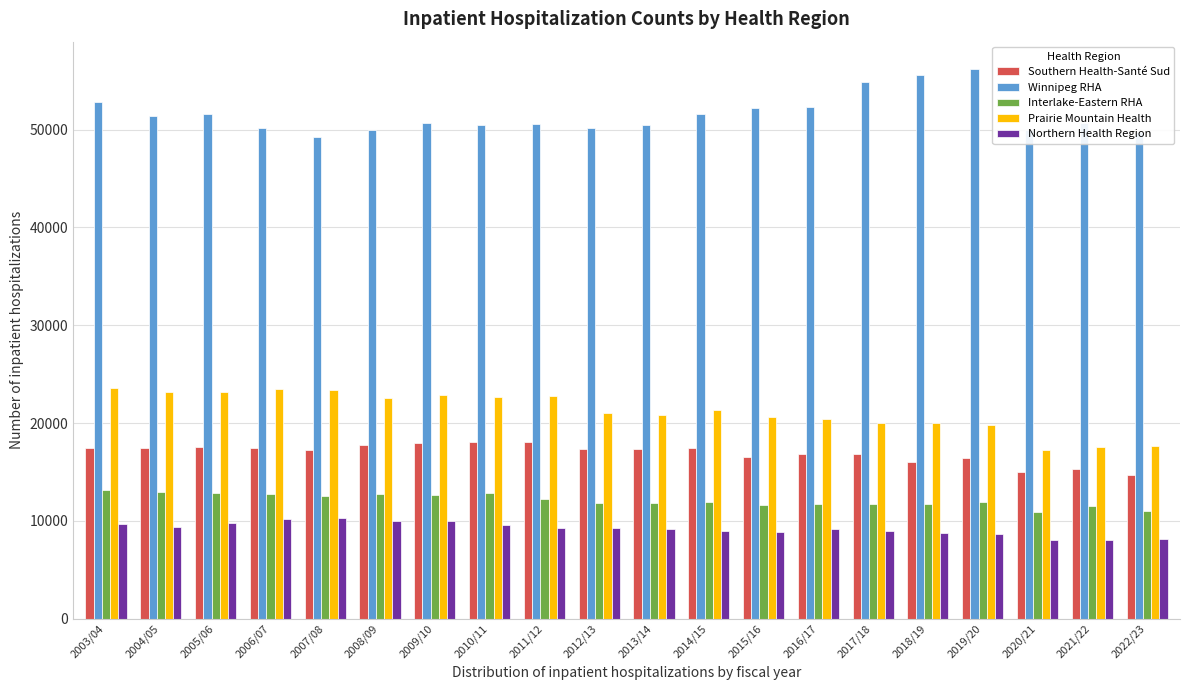

What is the highest value of the Winnipeg RHA series?

56181